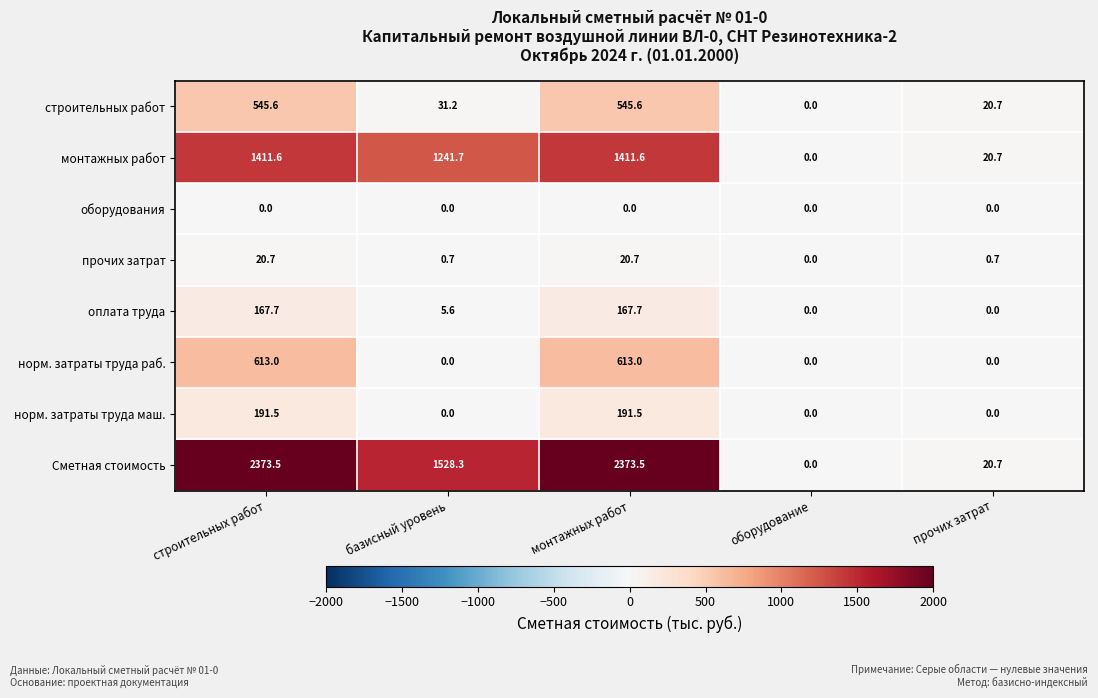

Rank the series by their maximum value, from highest to lowest.

Сметная стоимость, монтажных работ, норм. затраты труда раб., строительных работ, норм. затраты труда маш., оплата труда, прочих затрат, оборудования